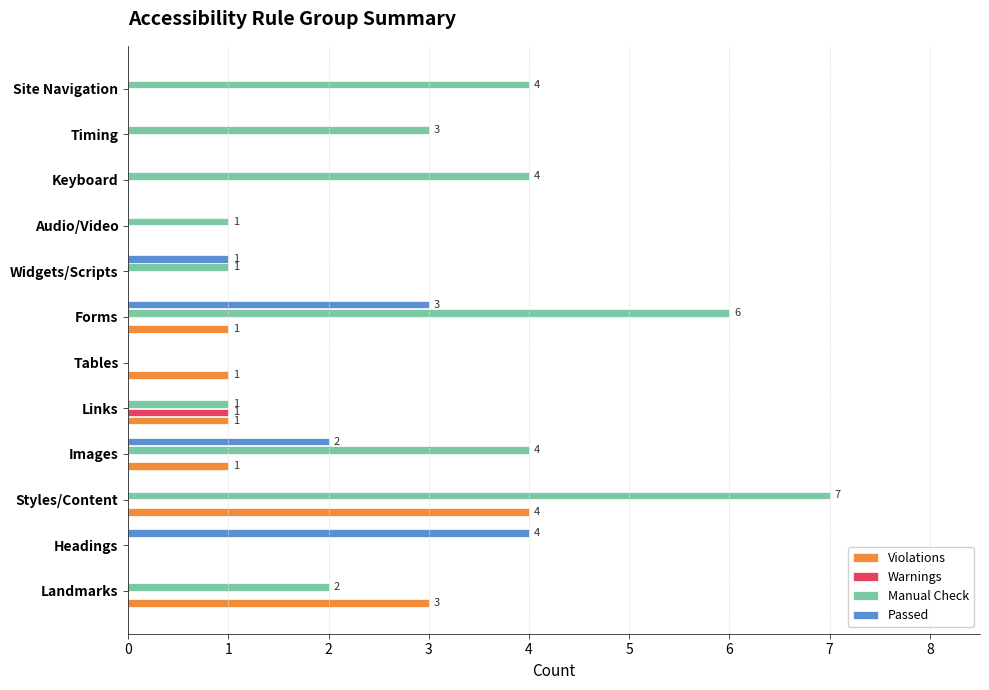

Which series changed the most between Audio/Video and Site Navigation?

Manual Check